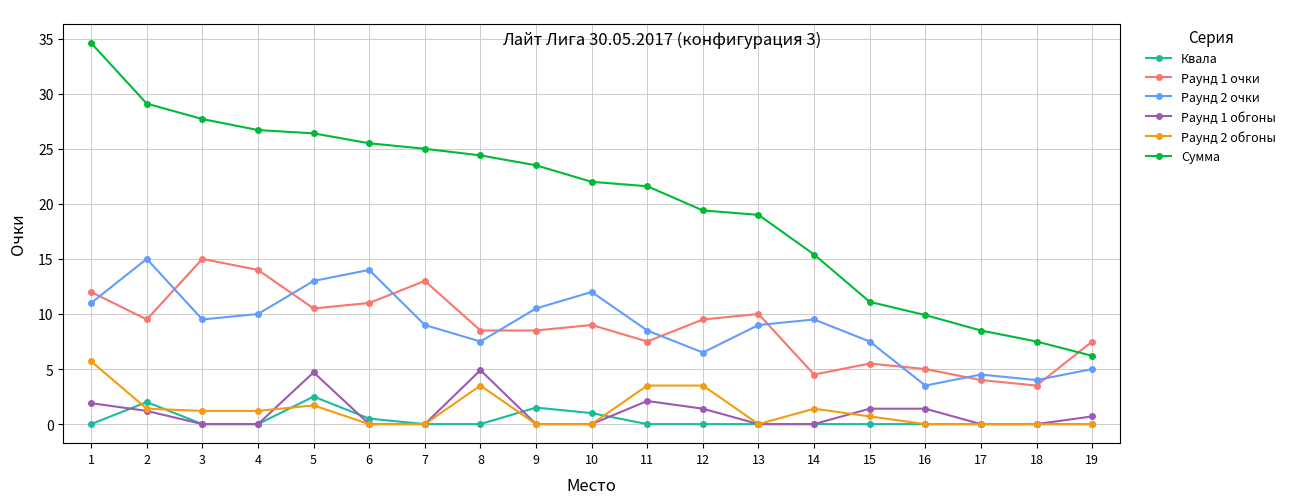

The Раунд 1 очки series shows 17.6 at 1. True or false?

False